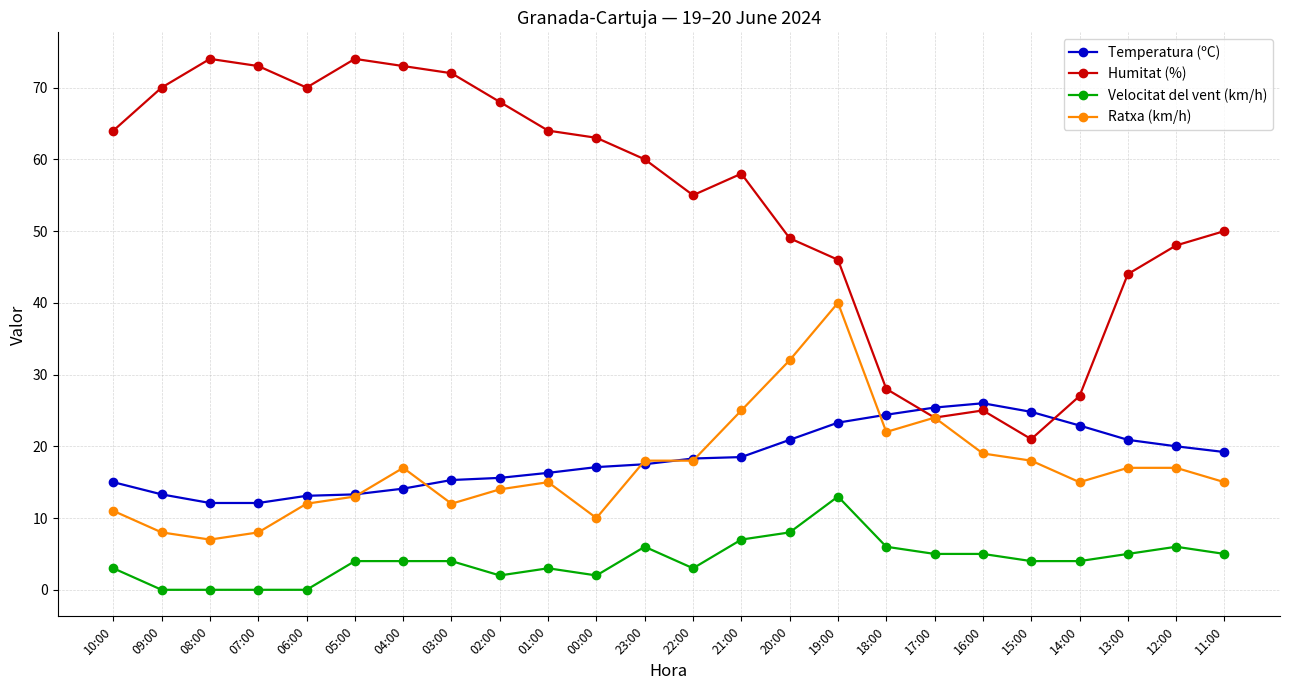

True or false: Velocitat del vent (km/h) and Temperatura (ºC) intersect in this chart.

False